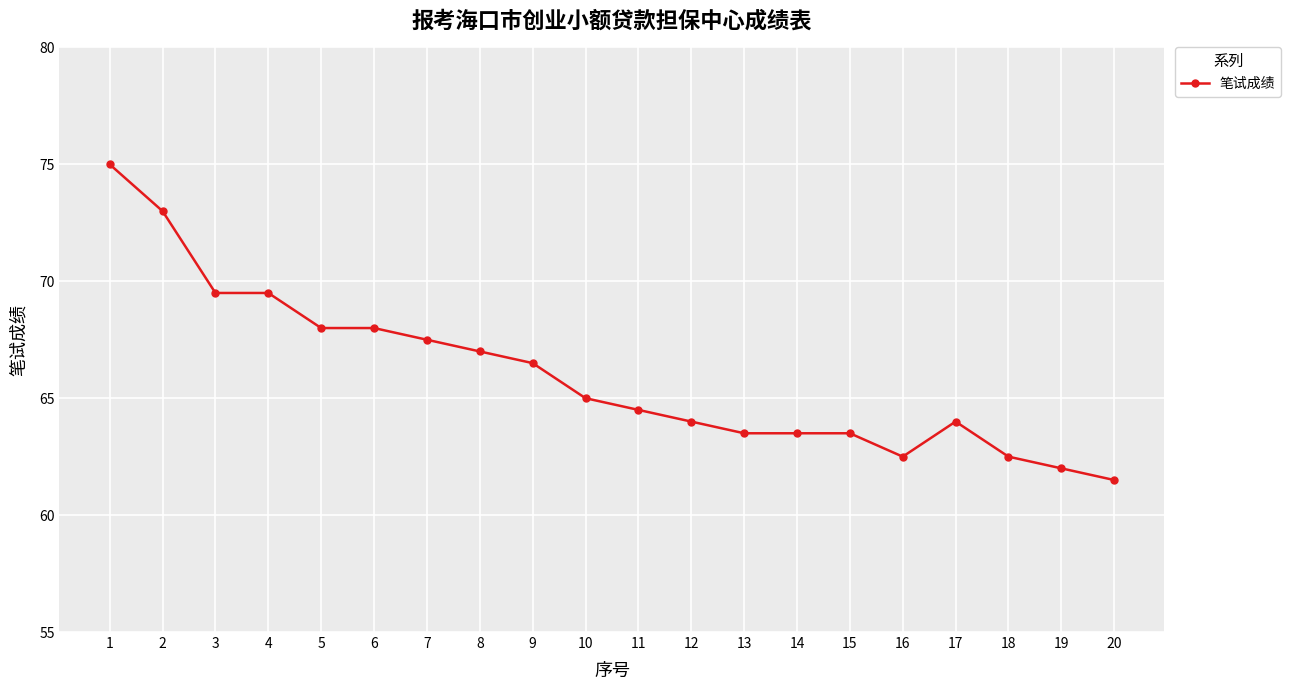

True or false: there are more than 0 points higher than both neighbors.

True